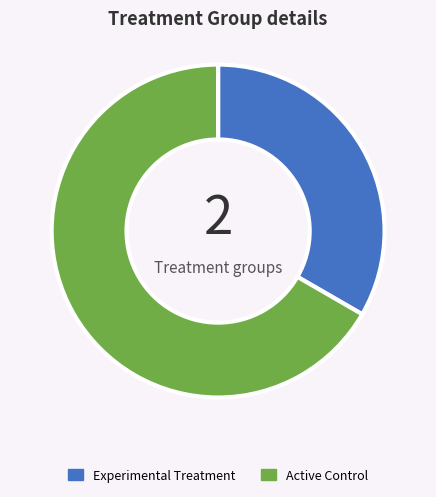

Is there any slice that represents more than half of the pie?

Yes